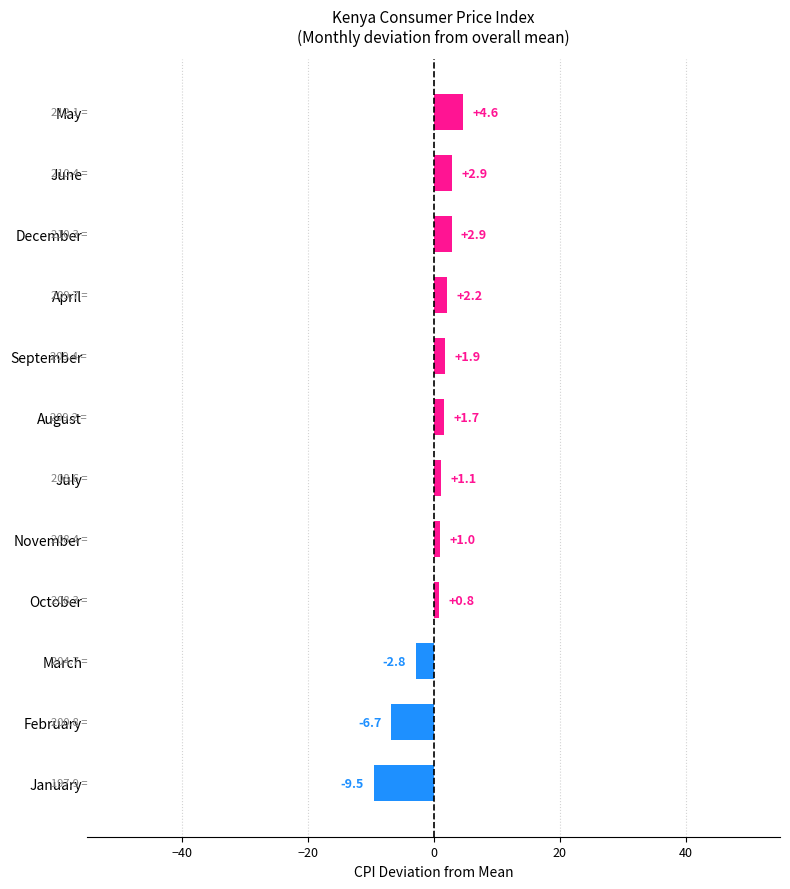

How many data points are above 1?

7